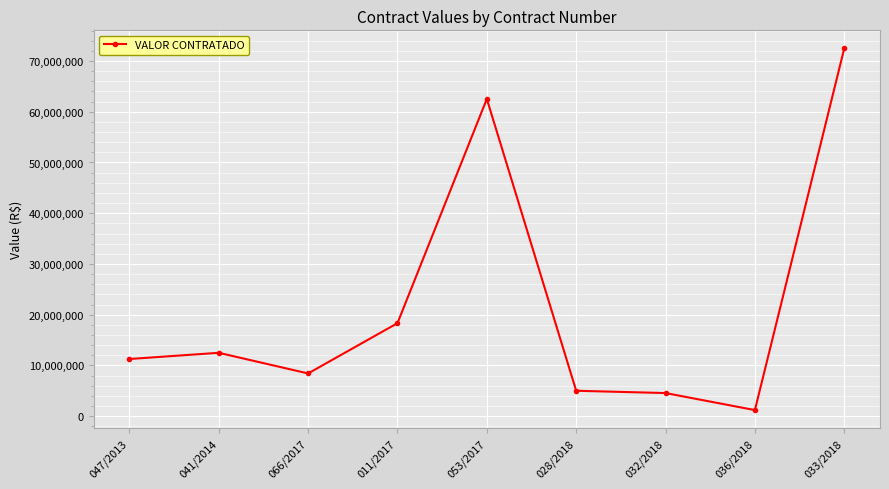

True or false: the data shows 22058398.3 at 041/2014.

False